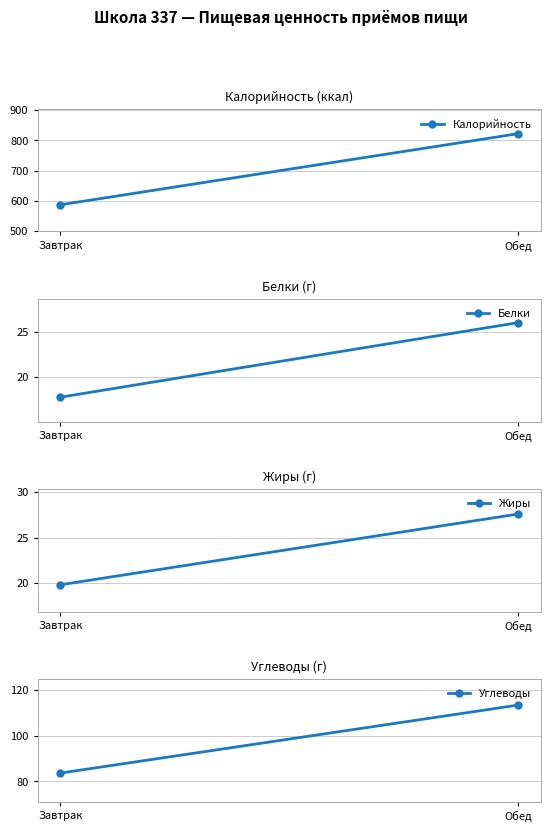

What is the difference between the highest and lowest values at Обед?

796.0